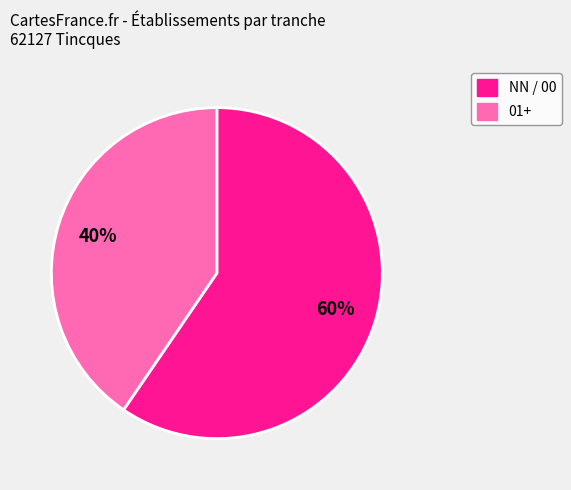

Is there any slice that represents more than half of the pie?

Yes